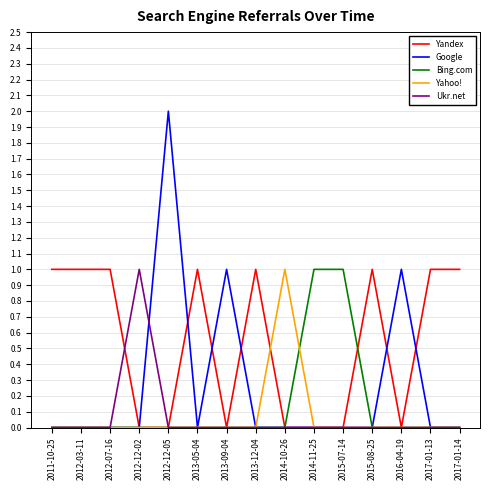

Reading right to left, list all the values displayed in this chart.

Yandex: 2017-01-14=1	2017-01-13=1	2016-04-19=0	2015-08-25=1	2015-07-14=0	2014-11-25=0	2014-10-26=0	2013-12-04=1	2013-09-04=0	2013-05-04=1	2012-12-05=0	2012-12-02=0	2012-07-16=1	2012-03-11=1	2011-10-25=1
Google: 2017-01-14=0	2017-01-13=0	2016-04-19=1	2015-08-25=0	2015-07-14=0	2014-11-25=0	2014-10-26=0	2013-12-04=0	2013-09-04=1	2013-05-04=0	2012-12-05=2	2012-12-02=0	2012-07-16=0	2012-03-11=0	2011-10-25=0
Bing.com: 2017-01-14=0	2017-01-13=0	2016-04-19=0	2015-08-25=0	2015-07-14=1	2014-11-25=1	2014-10-26=0	2013-12-04=0	2013-09-04=0	2013-05-04=0	2012-12-05=0	2012-12-02=0	2012-07-16=0	2012-03-11=0	2011-10-25=0
Yahoo!: 2017-01-14=0	2017-01-13=0	2016-04-19=0	2015-08-25=0	2015-07-14=0	2014-11-25=0	2014-10-26=1	2013-12-04=0	2013-09-04=0	2013-05-04=0	2012-12-05=0	2012-12-02=0	2012-07-16=0	2012-03-11=0	2011-10-25=0
Ukr.net: 2017-01-14=0	2017-01-13=0	2016-04-19=0	2015-08-25=0	2015-07-14=0	2014-11-25=0	2014-10-26=0	2013-12-04=0	2013-09-04=0	2013-05-04=0	2012-12-05=0	2012-12-02=1	2012-07-16=0	2012-03-11=0	2011-10-25=0